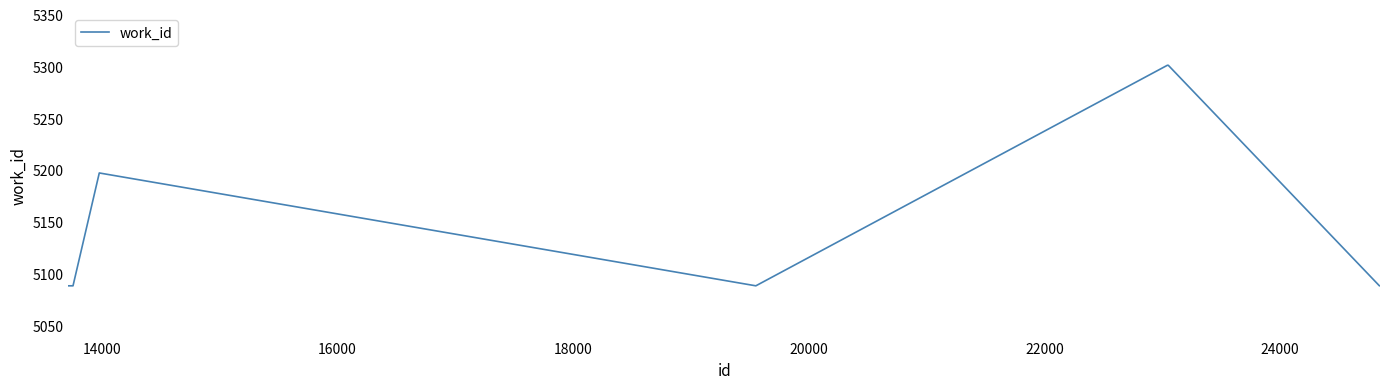

What is the difference between the maximum and minimum values?

213